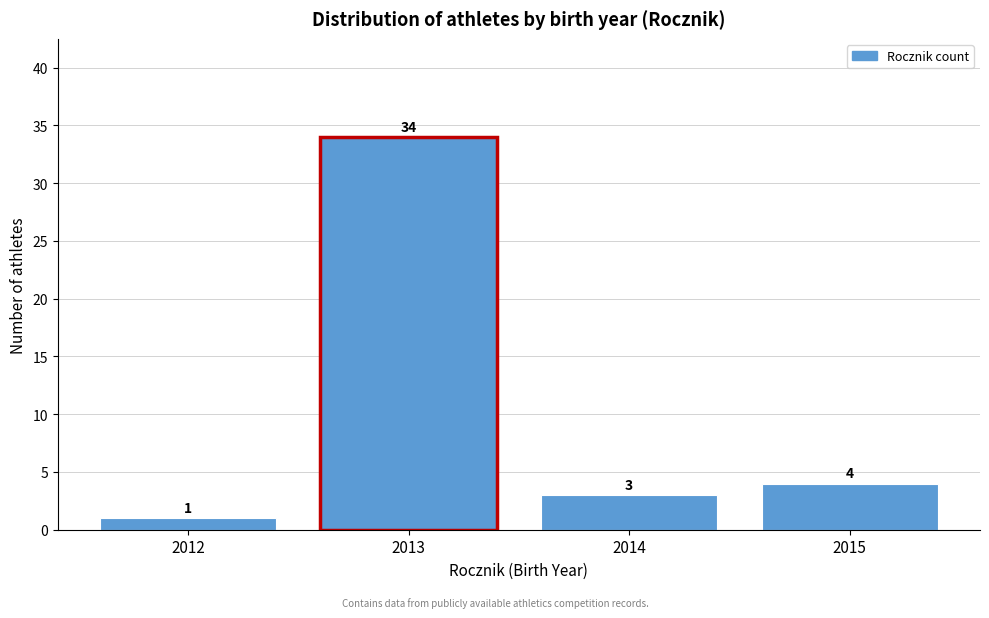

Reading left to right, what are all the values shown in this chart?

1	34	3	4